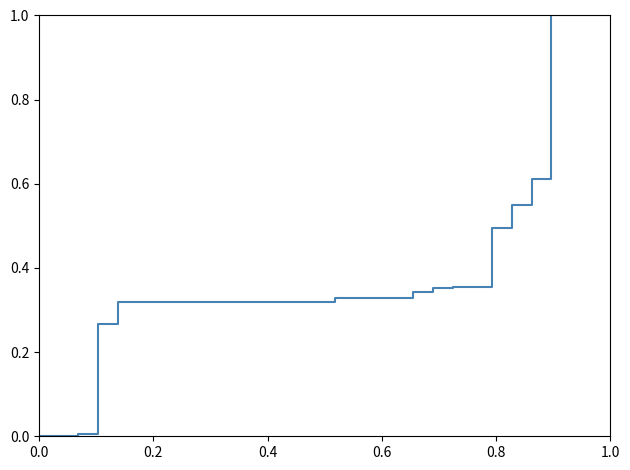

What is the maximum value shown in the chart?

1.0